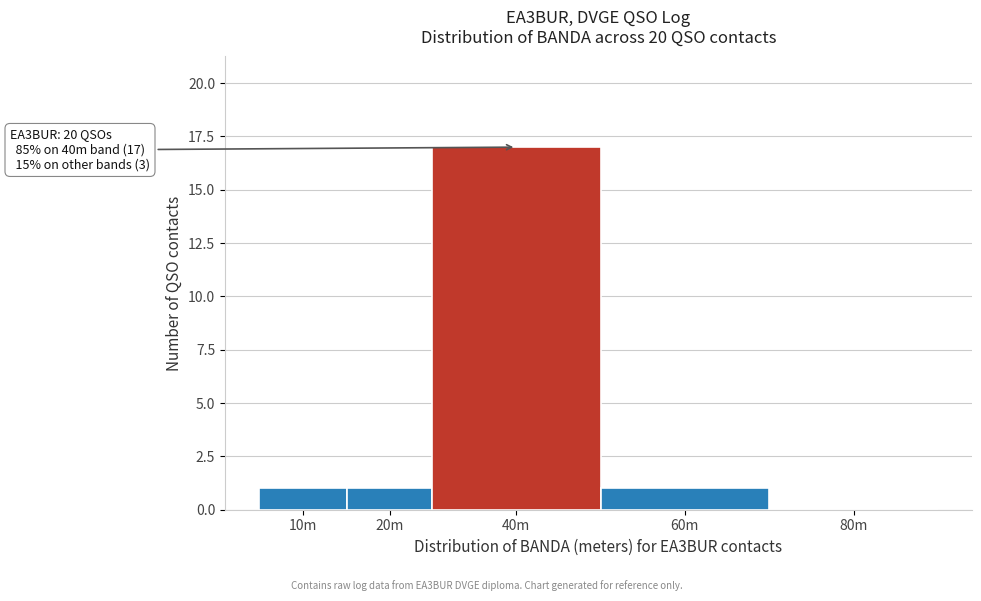

Reading left to right, transcribe all the data shown in this chart.

10m=1	20m=1	40m=17	60m=1	80m=0